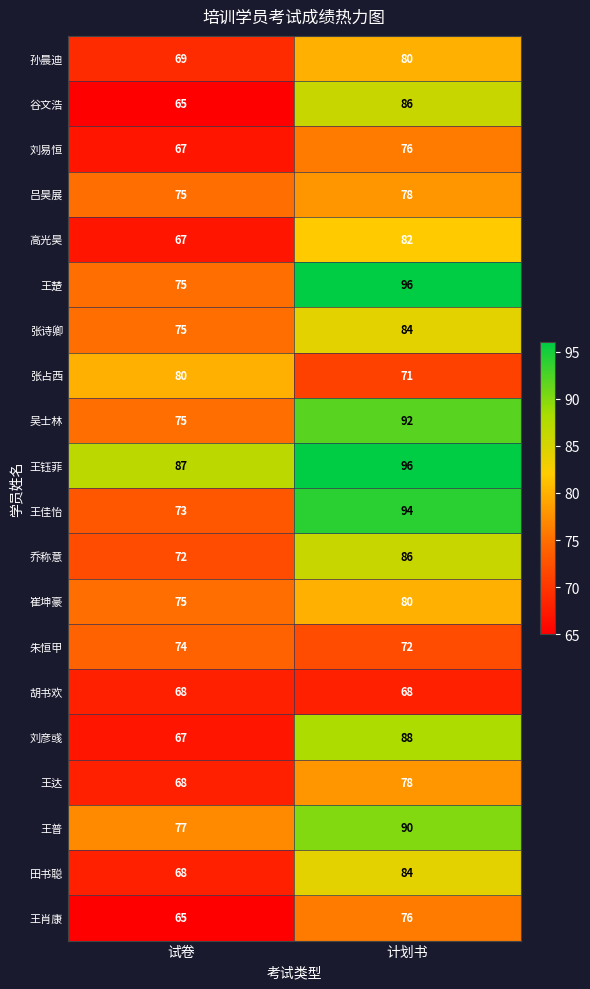

True or false: 朱恒甲 has a value of 72 at 计划书.

True